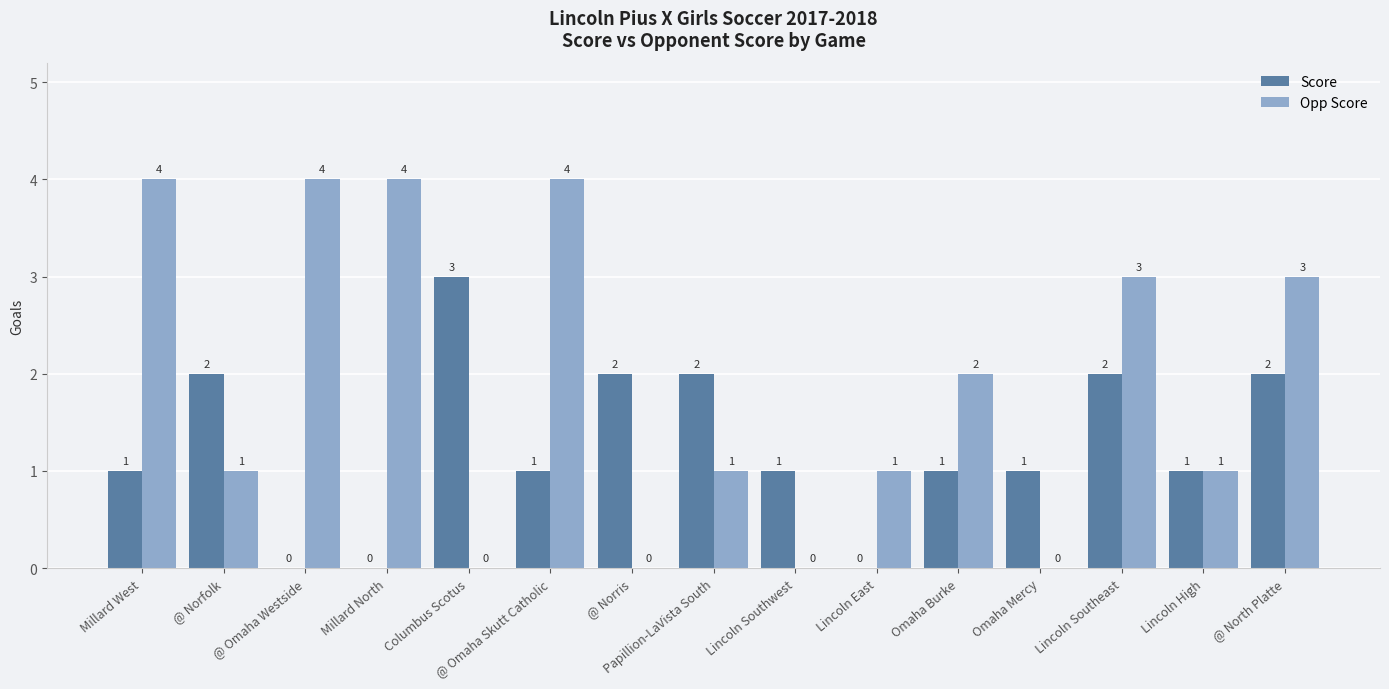

Reading right to left, list all the values displayed in this chart.

Score: @ North Platte=2	Lincoln High=1	Lincoln Southeast=2	Omaha Mercy=1	Omaha Burke=1	Lincoln East=0	Lincoln Southwest=1	Papillion-LaVista South=2	@ Norris=2	@ Omaha Skutt Catholic=1	Columbus Scotus=3	Millard North=0	@ Omaha Westside=0	@ Norfolk=2	Millard West=1
Opp Score: @ North Platte=3	Lincoln High=1	Lincoln Southeast=3	Omaha Mercy=0	Omaha Burke=2	Lincoln East=1	Lincoln Southwest=0	Papillion-LaVista South=1	@ Norris=0	@ Omaha Skutt Catholic=4	Columbus Scotus=0	Millard North=4	@ Omaha Westside=4	@ Norfolk=1	Millard West=4